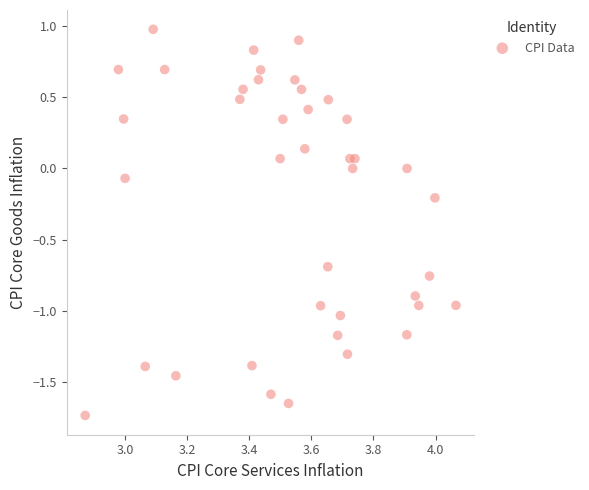

What is the range of Y values (max minus min)?

2.7